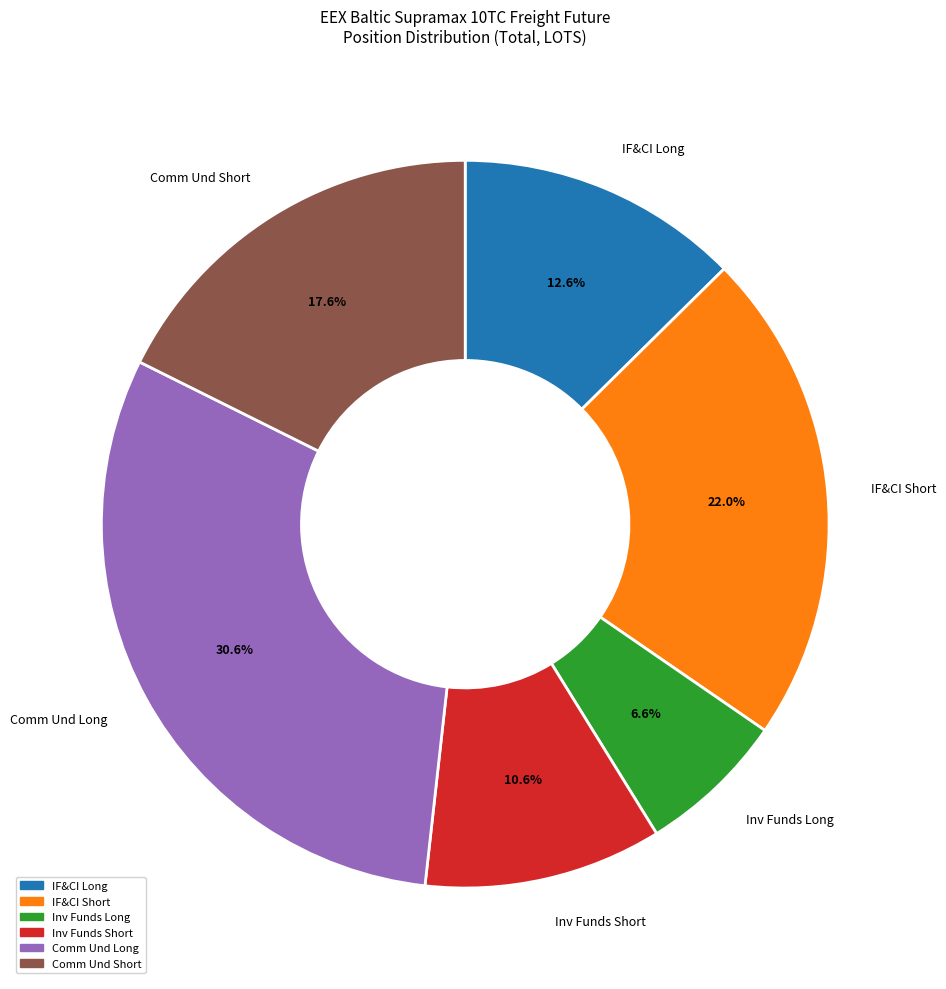

Does any single category account for the majority?

No